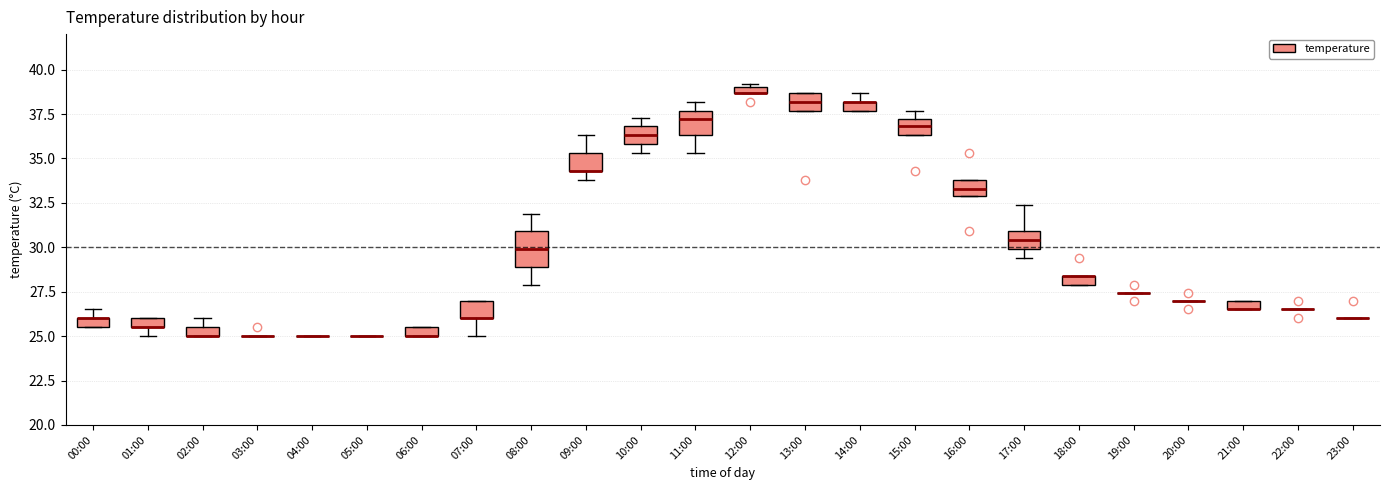

Comparing the boxes themselves (not the whiskers), which one is the tallest?

08:00